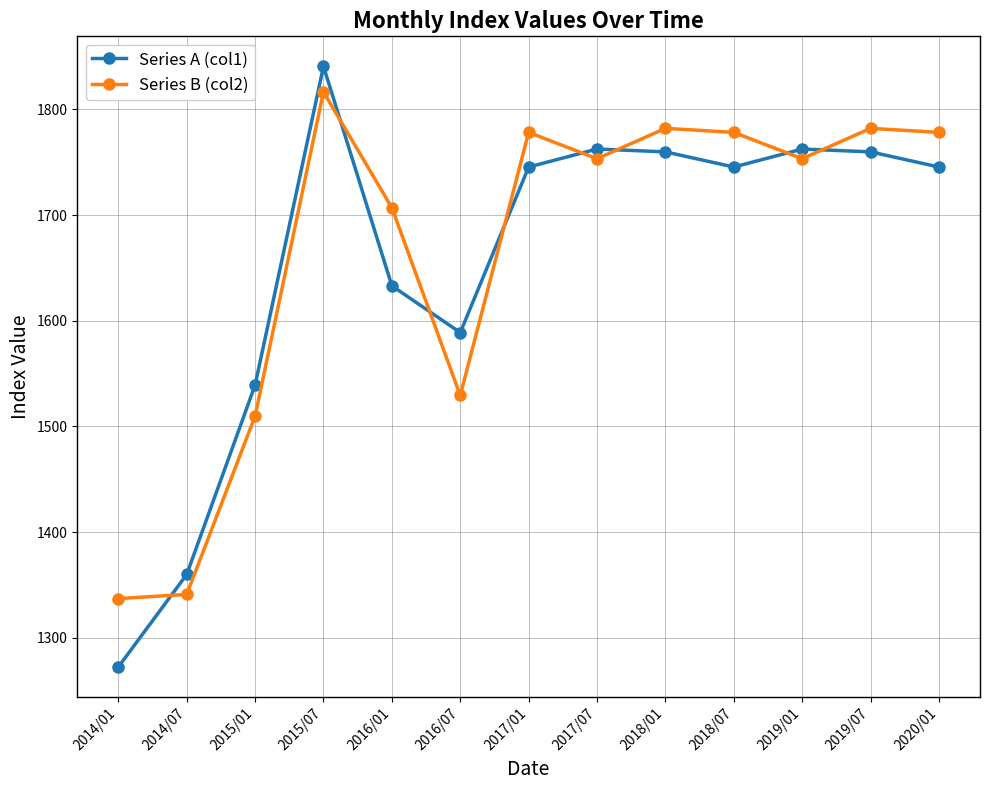

What is the greatest value displayed?

1840.7